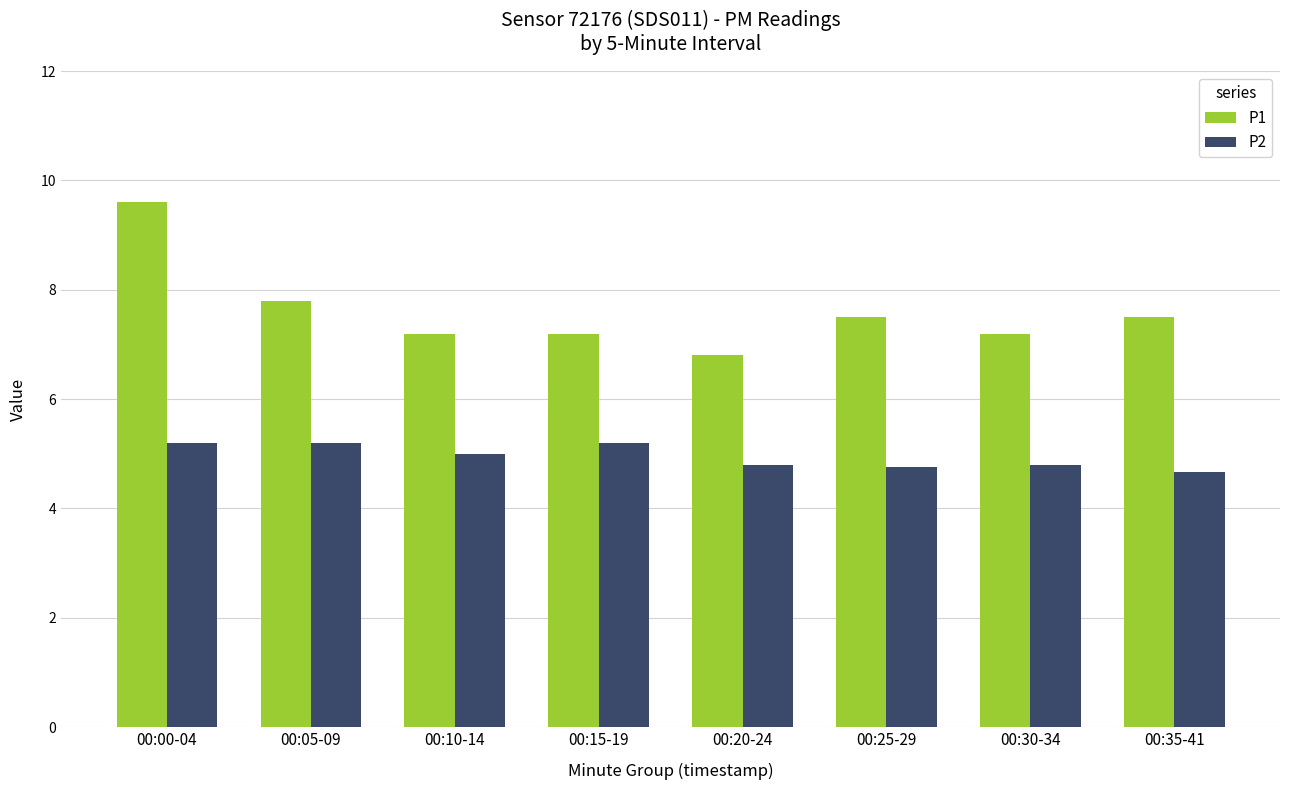

Rank the series by their average value, from lowest to highest.

P2, P1